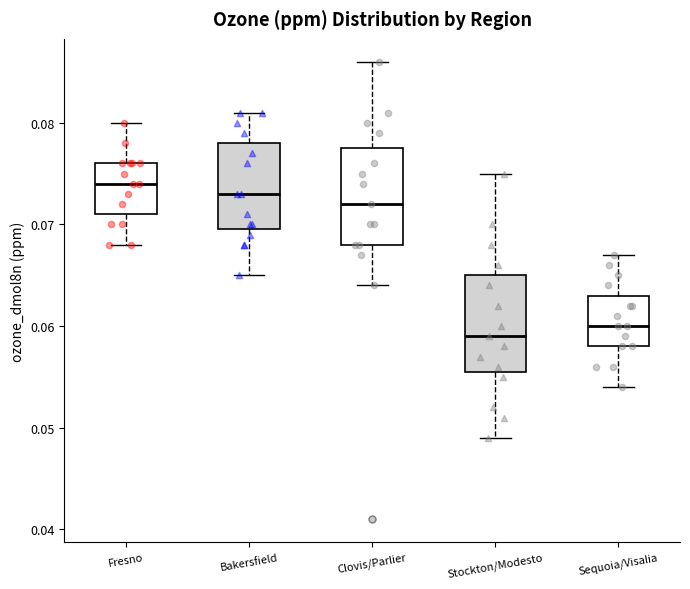

Reading left to right, transcribe this box plot: for each box, give where its median line is, the range the box spans, and where its two whiskers end, as read against the y-axis. The values are not printed on the chart, so give them approximately, as read against the axis.

Fresno: median 0.074, box 0.071 to 0.076, whiskers 0.068 to 0.080
Bakersfield: median 0.073, box 0.070 to 0.078, whiskers 0.065 to 0.081
Clovis/Parlier: median 0.072, box 0.068 to 0.078, whiskers 0.064 to 0.086
Stockton/Modesto: median 0.059, box 0.056 to 0.065, whiskers 0.049 to 0.075
Sequoia/Visalia: median 0.060, box 0.058 to 0.063, whiskers 0.054 to 0.067